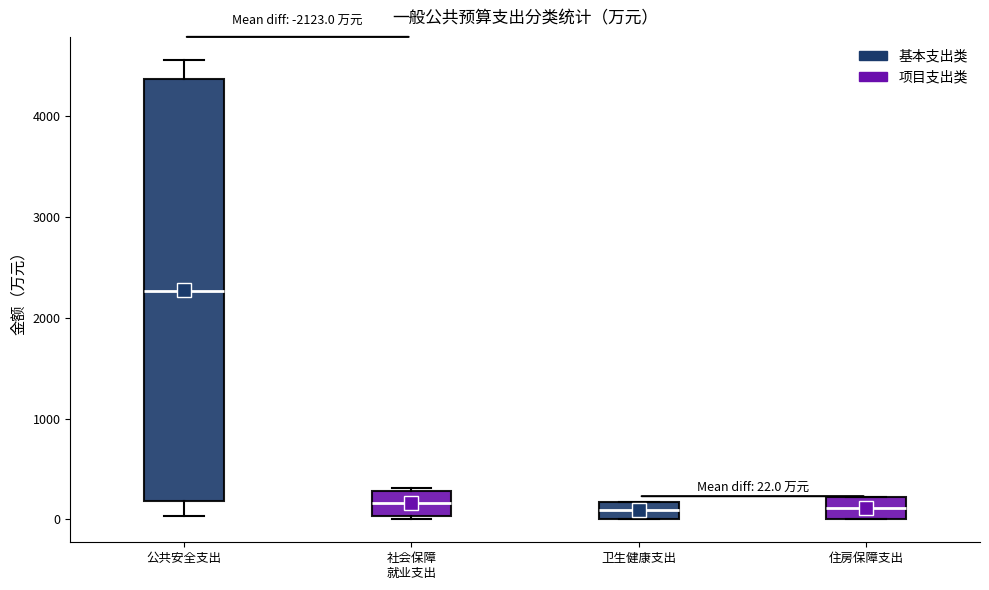

Comparing the boxes themselves (not the whiskers), which one is the tallest?

公共安全支出